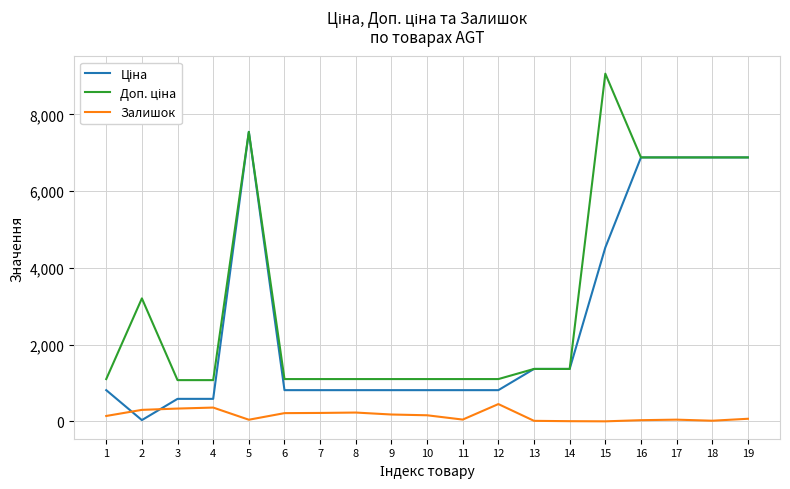

At which category is the sum across all series the highest?

5